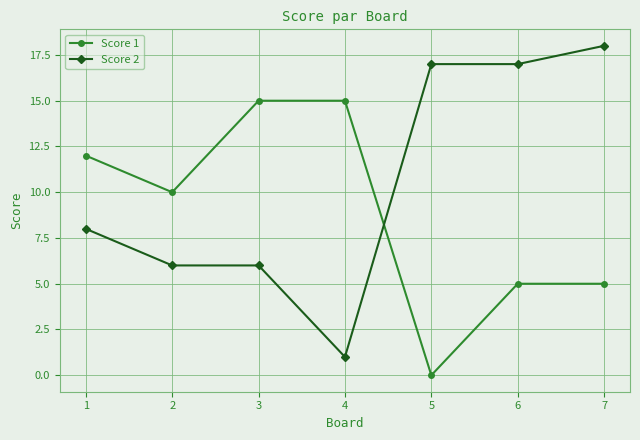

How many lines are shown in the chart?

2